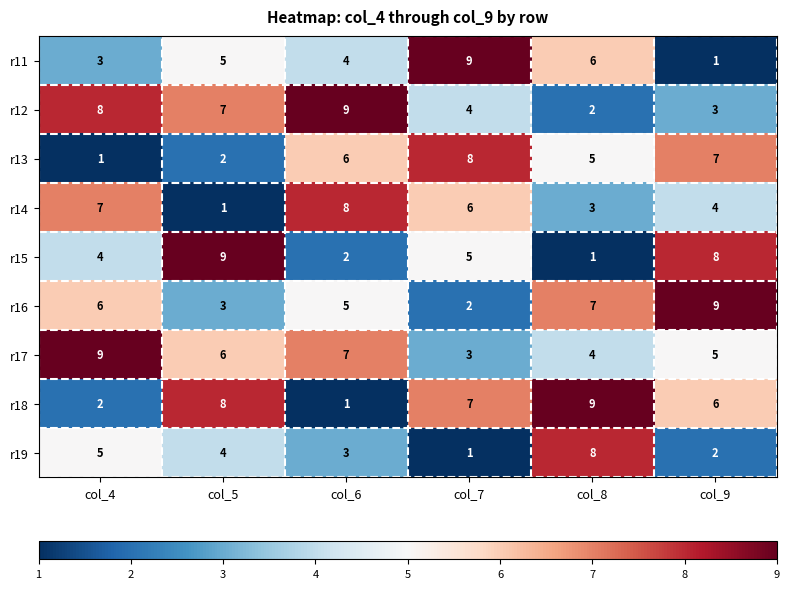

Between col_6 and col_7, which series saw the biggest shift?

r18